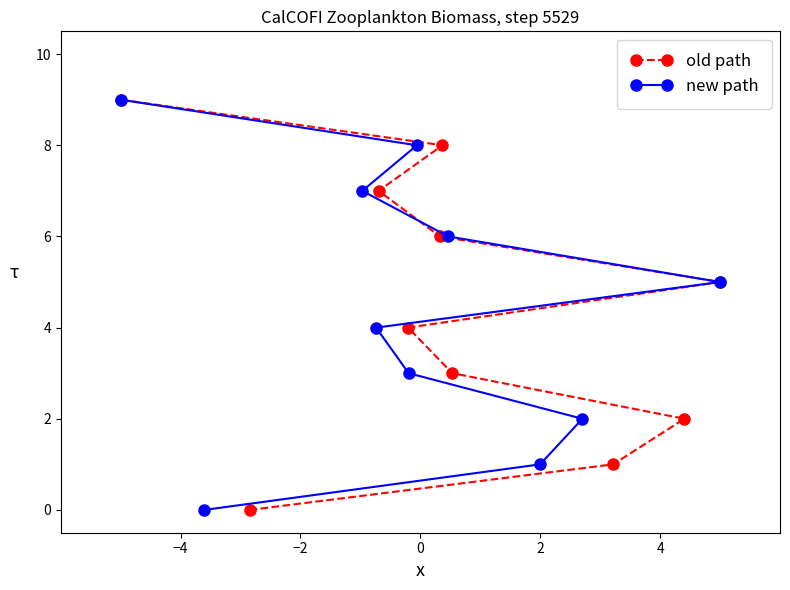

What is the highest value of the new path series?

9